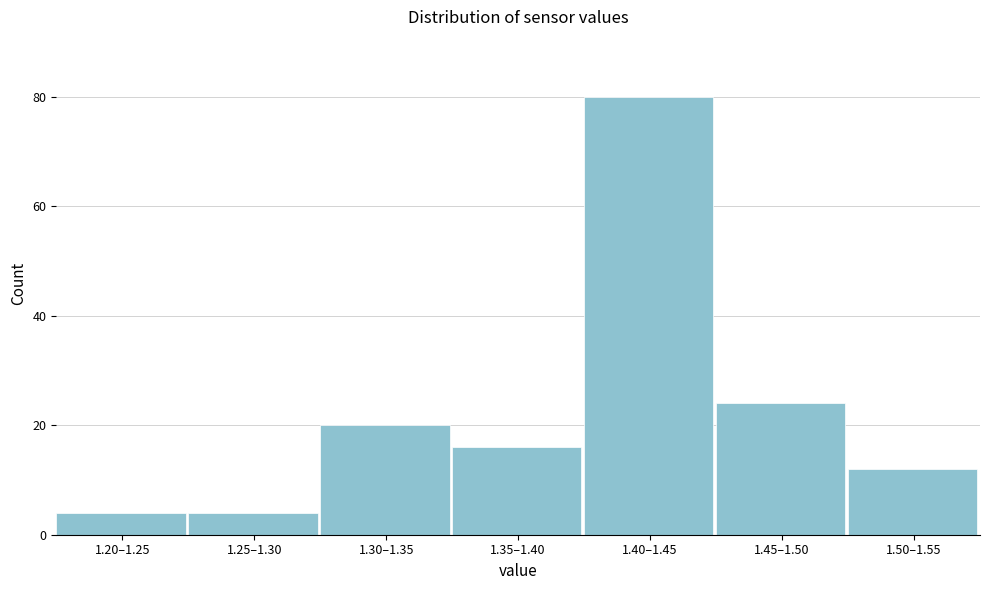

Reading left to right, list all the values displayed in this chart.

1.20–1.25=4	1.25–1.30=4	1.30–1.35=20	1.35–1.40=16	1.40–1.45=80	1.45–1.50=24	1.50–1.55=12